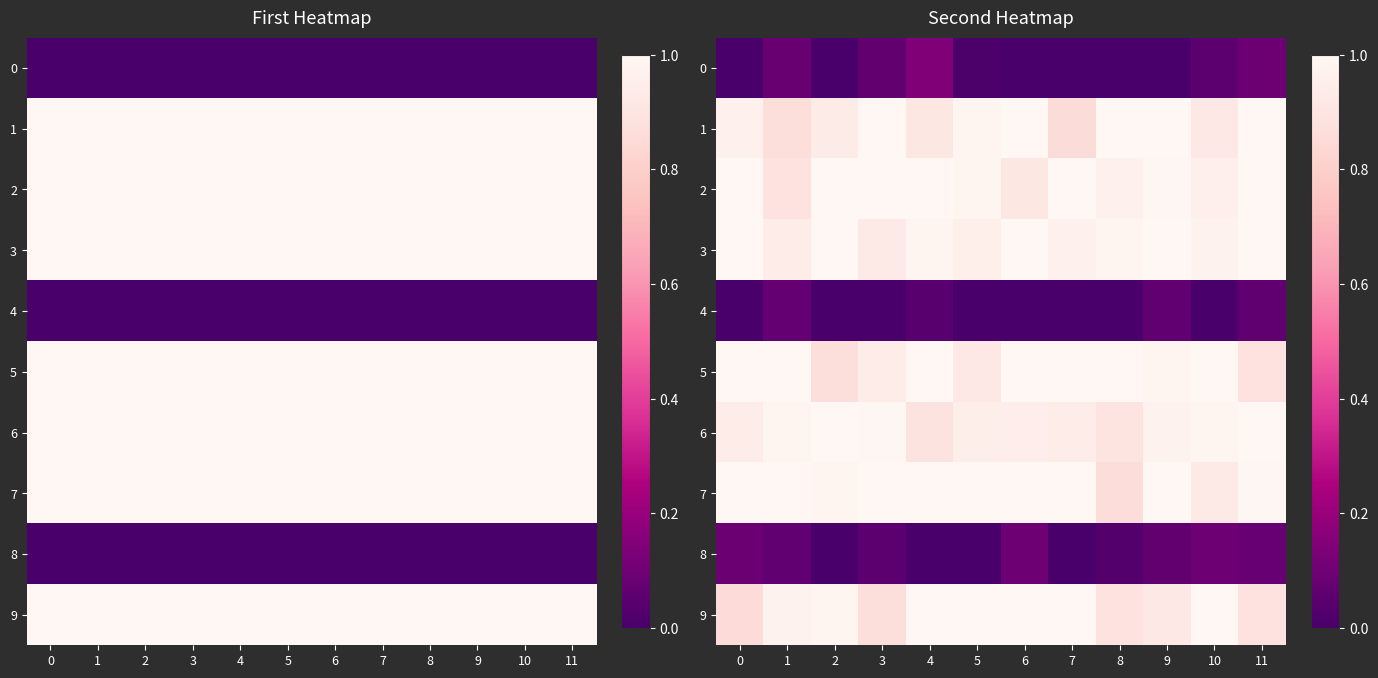

What is the difference between the highest and lowest values at 4?

1.0